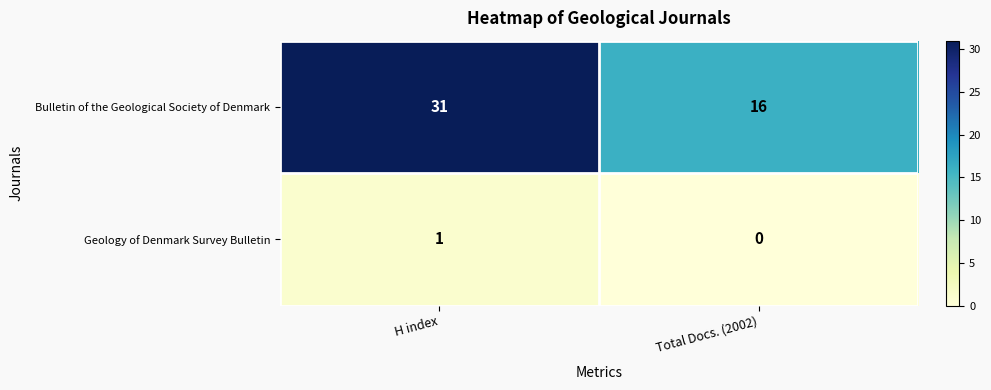

True or false: Geology of Denmark Survey Bulletin has a value of 1 at H index.

True